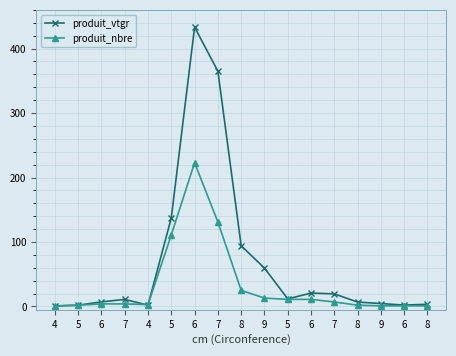

How many intersections are there between produit_vtgr and produit_nbre?

3